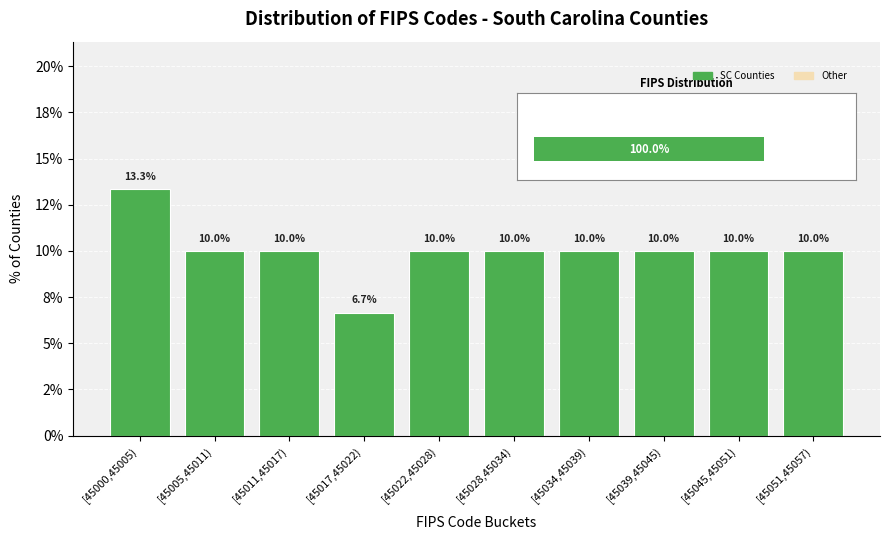

Does the chart contain any negative values?

No